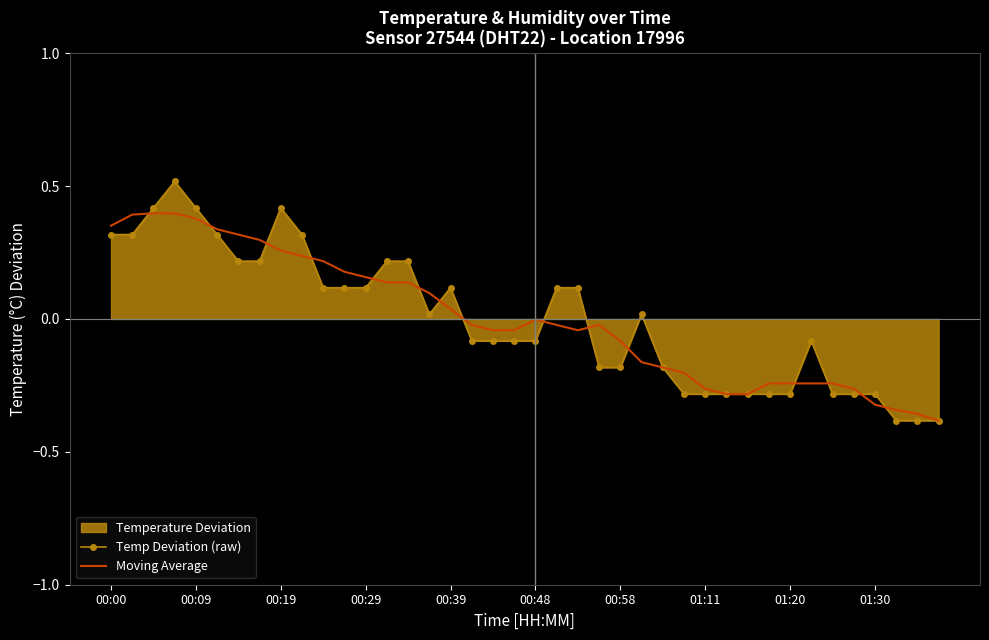

The Moving Average series shows -0.2 at 30. True or false?

False